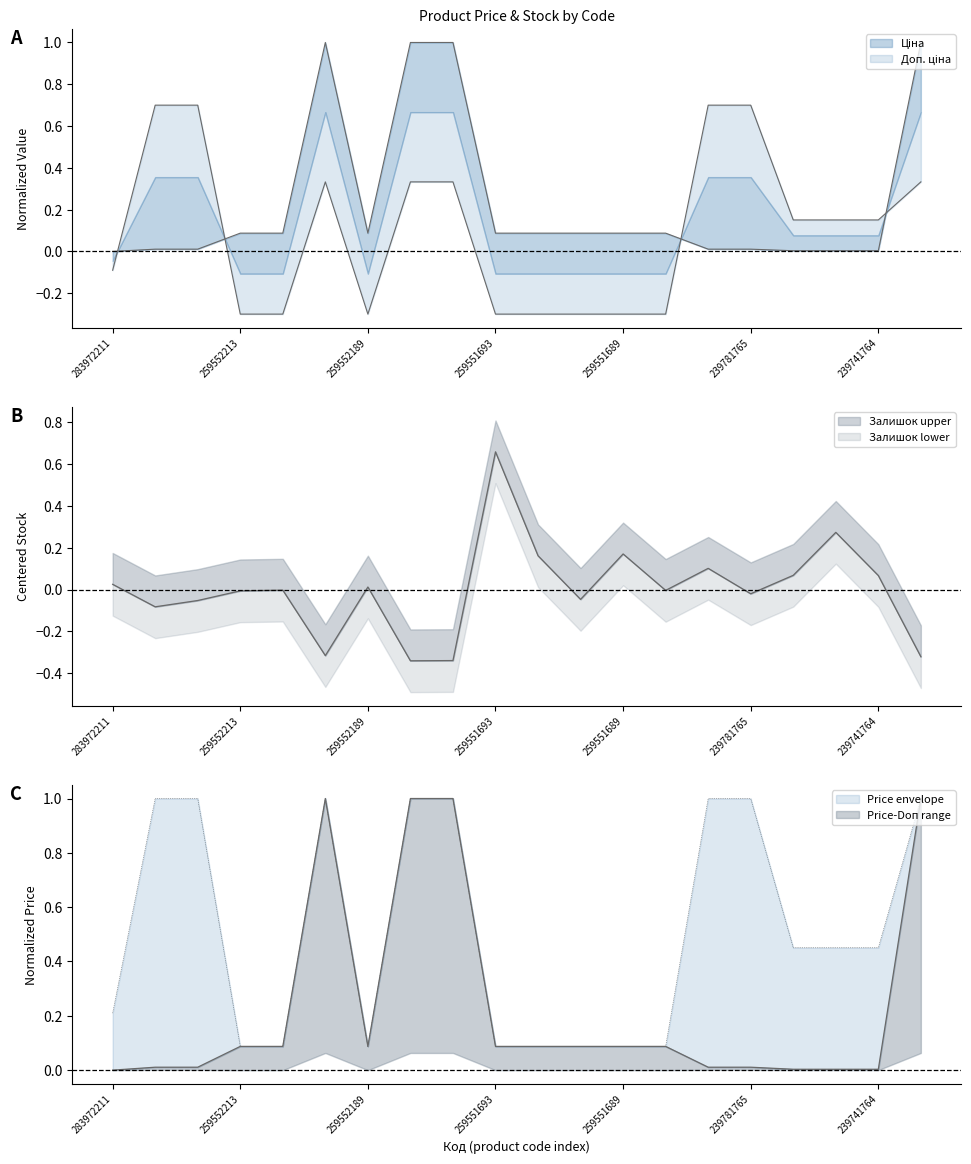

What is the lowest value of the Доп. ціна series?

-0.3